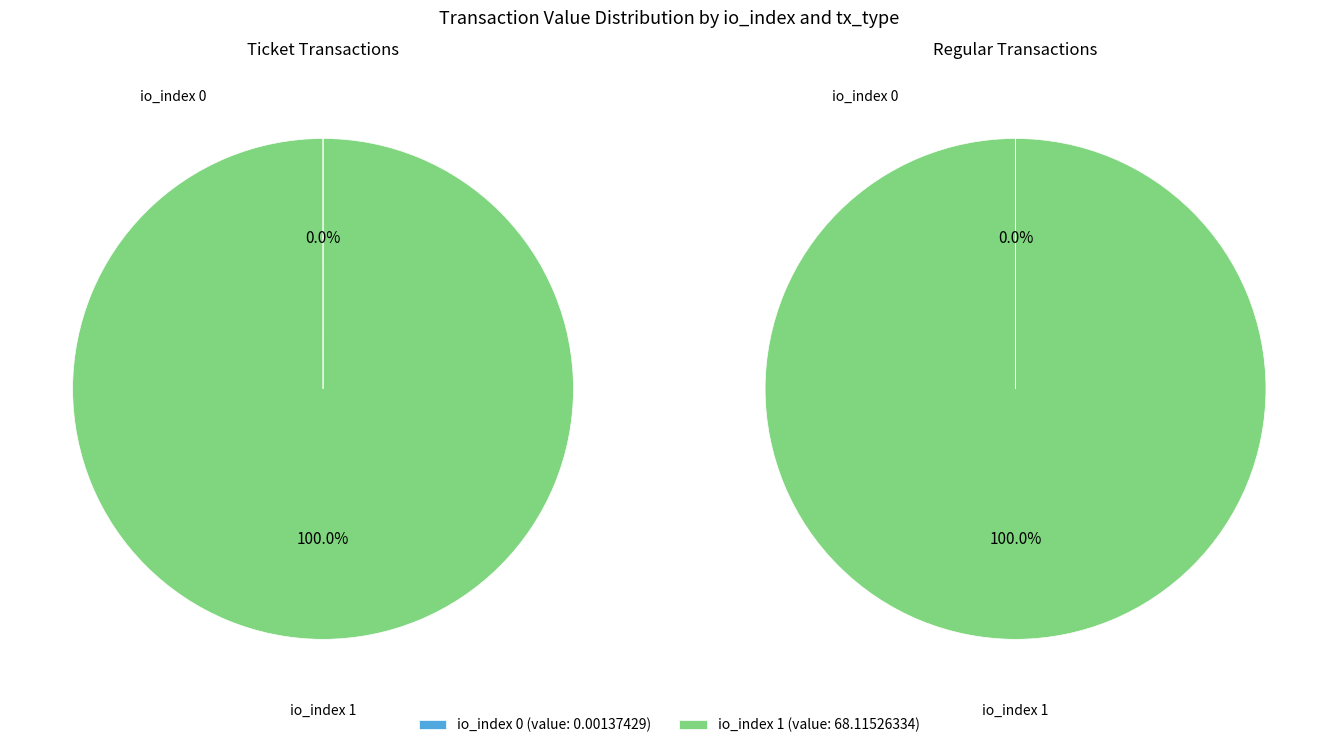

Combined, what portion of the pie is tx_index_0 and tx_index_1?

100.0%